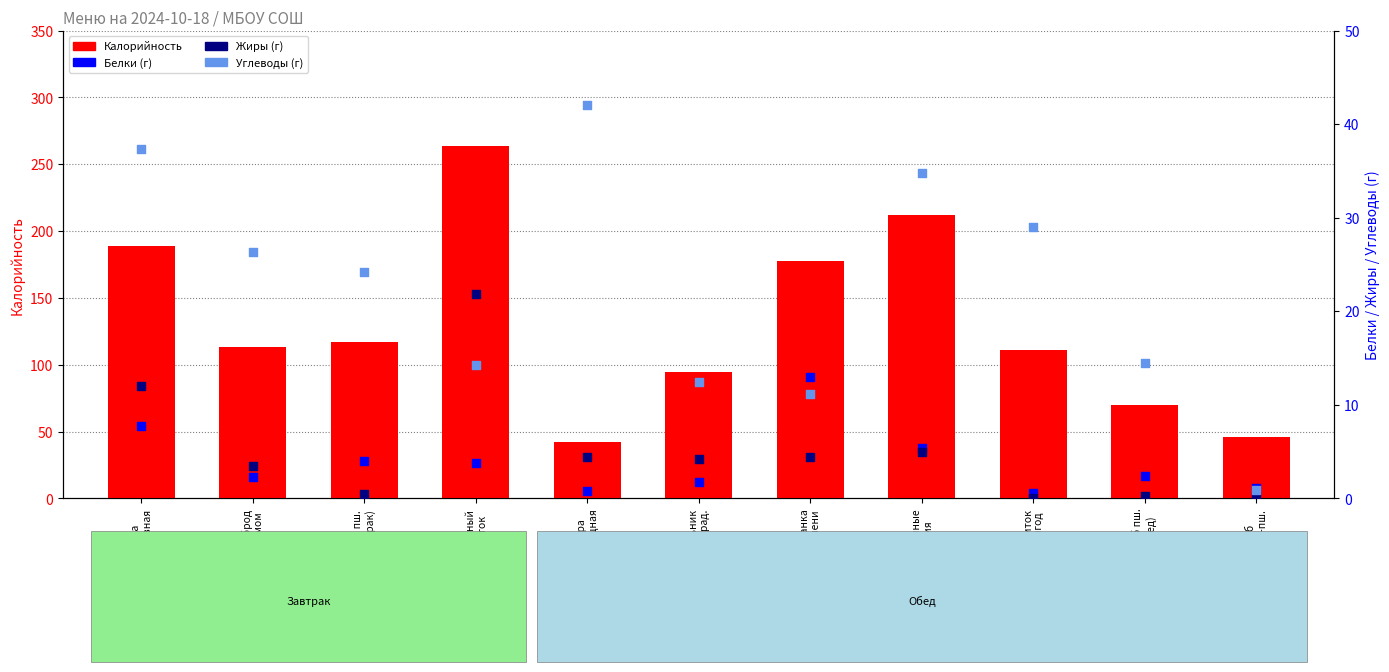

At how many categories does at least one series exceed 167?

4